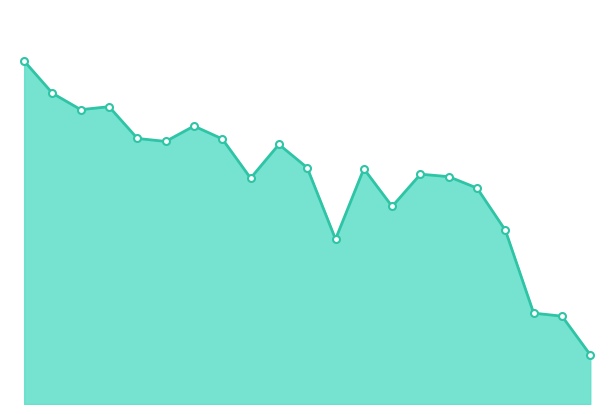

How many lines are shown in the chart?

1